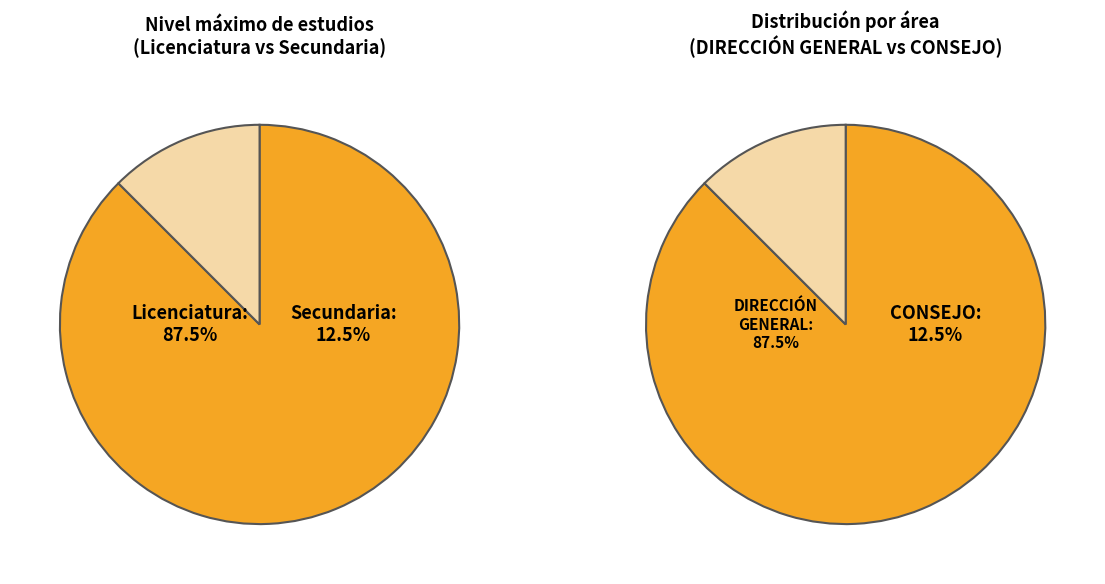

Is the sum of Licenciatura and Secundaria greater than half?

Yes